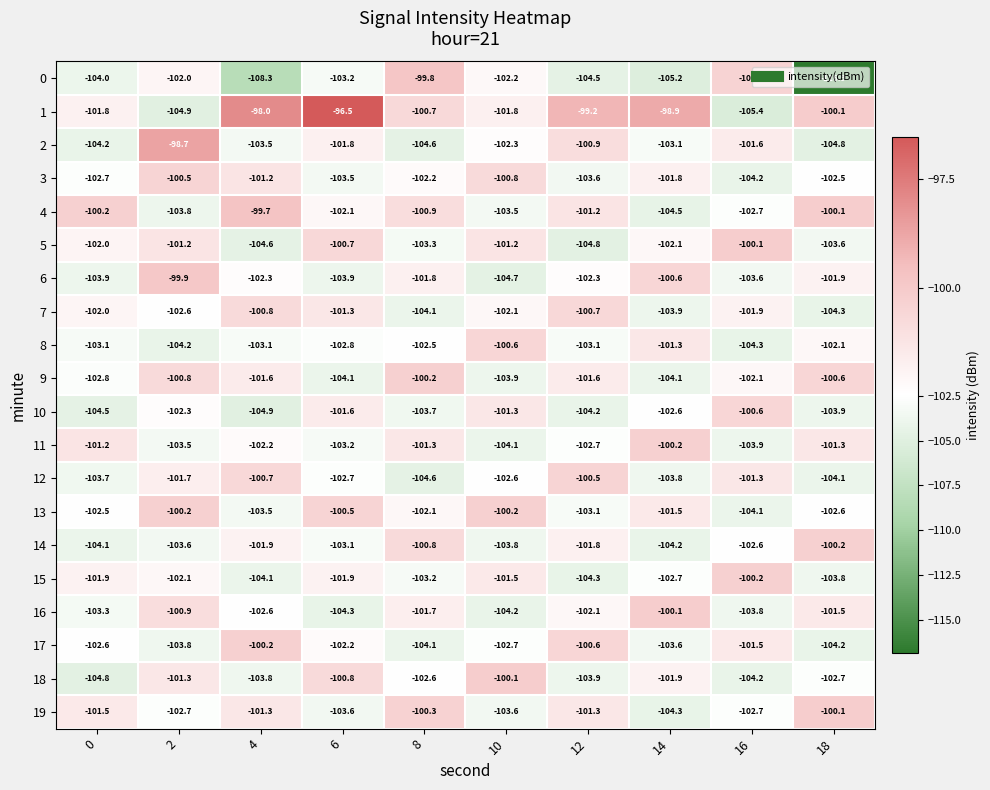

What is the total value across all series at 10?

-2047.2